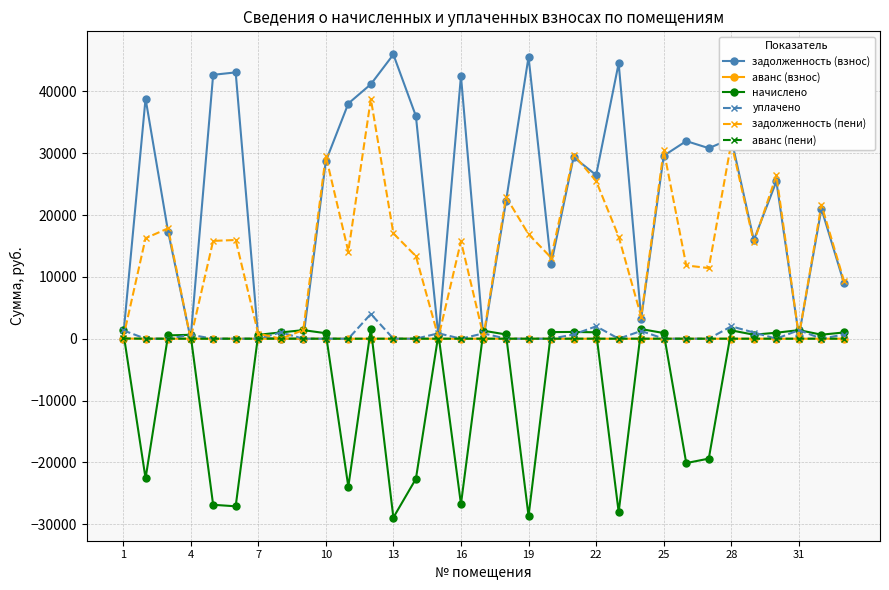

What is the greatest value displayed?

45971.4